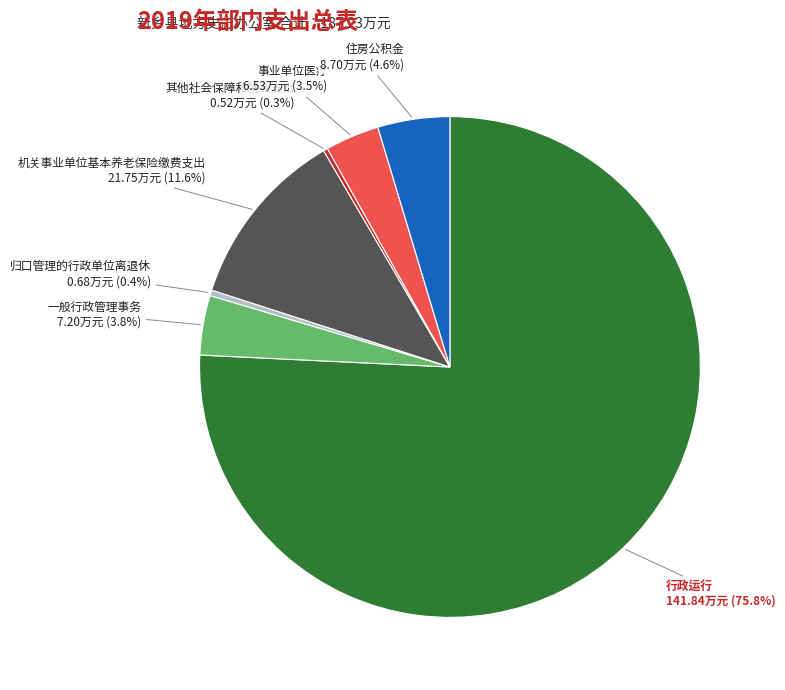

What is the largest slice in the pie chart?

行政运行